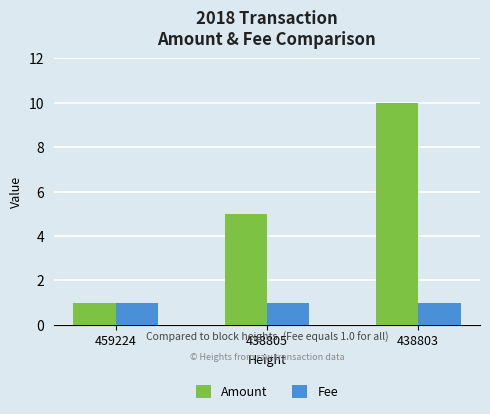

What is the sum of all Fee values?

3